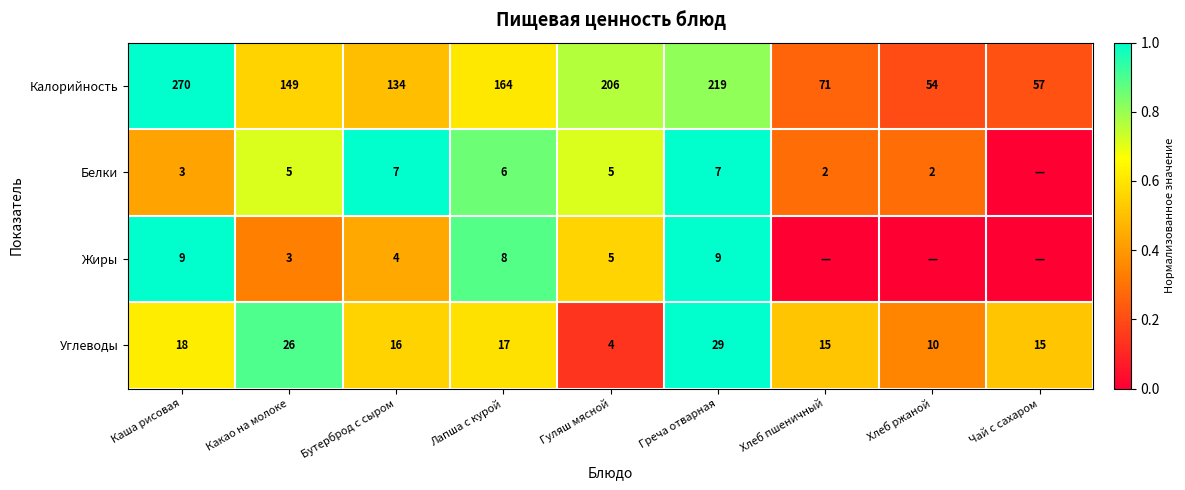

What is the difference between the second highest and second lowest values in the Углеводы series?

16